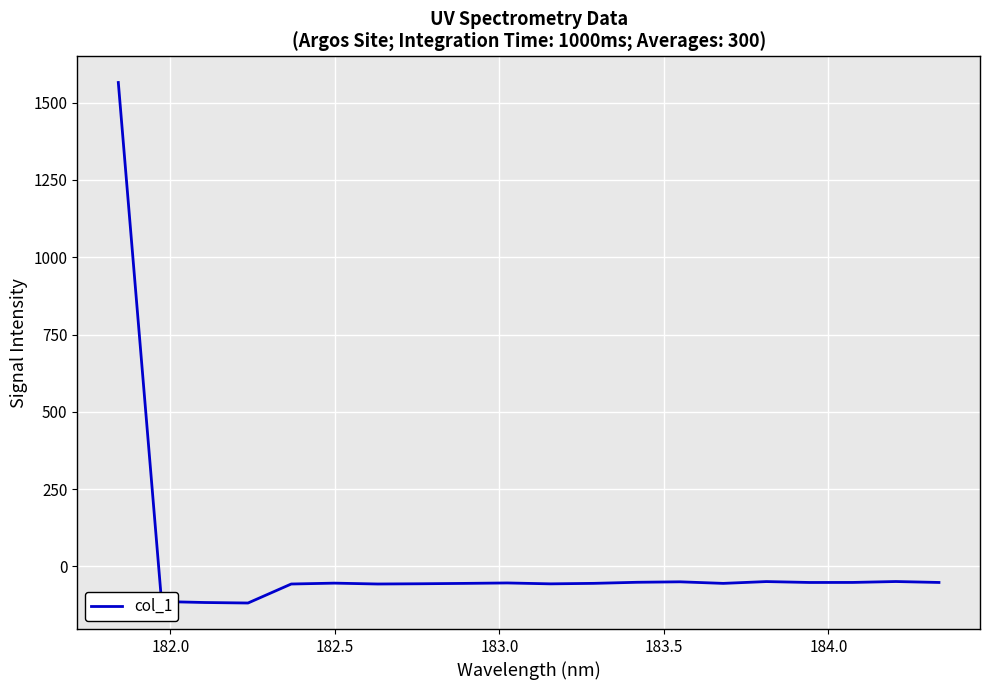

What is the difference between the maximum and minimum values?

1683.7